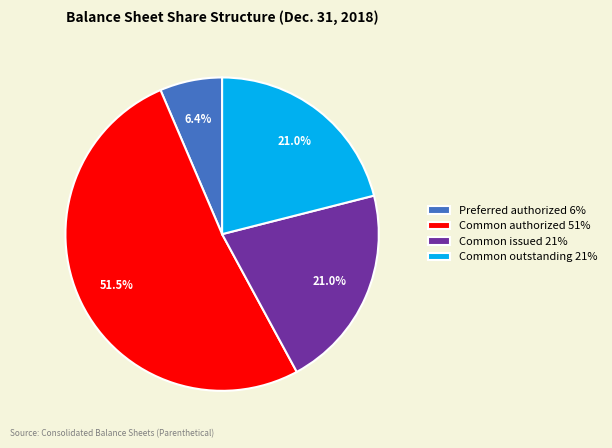

Approximately how many times larger is the value at Common outstanding 21% compared to Preferred authorized 6%?

3.3